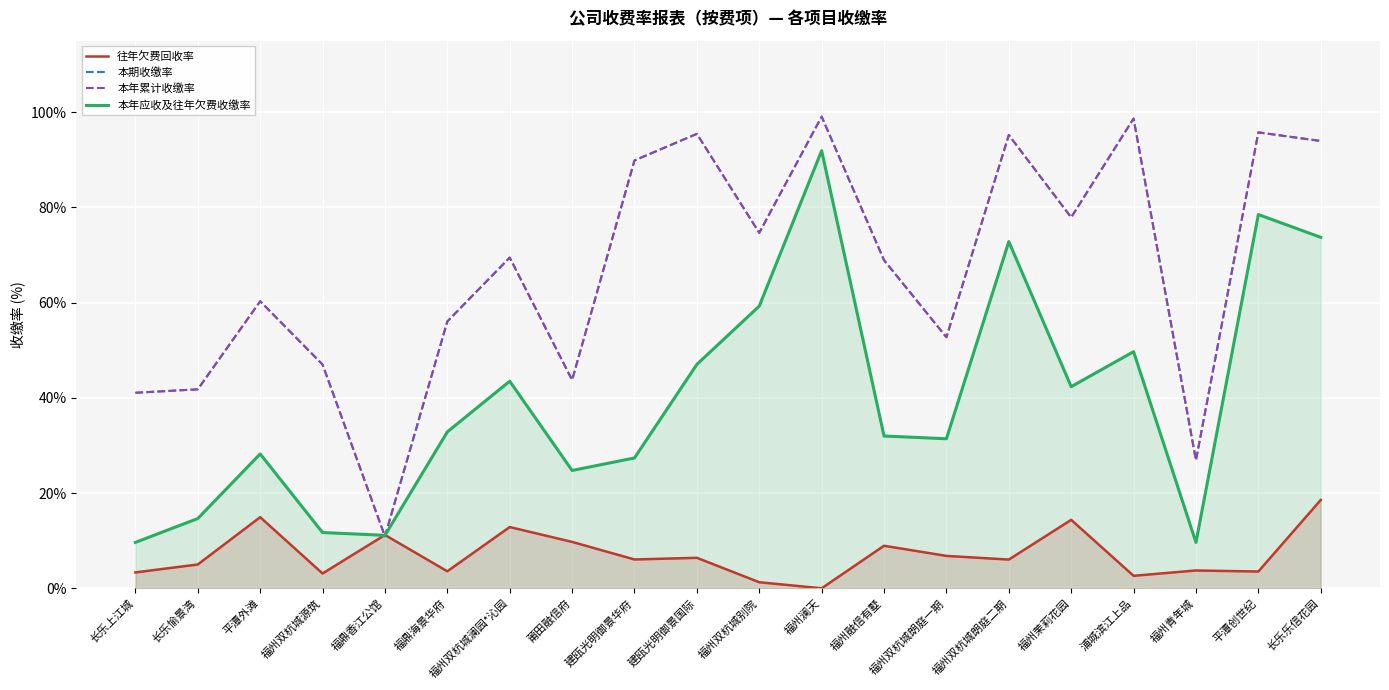

True or false: 往年欠费回收率 and 本年累计收缴率 cross at least once.

True